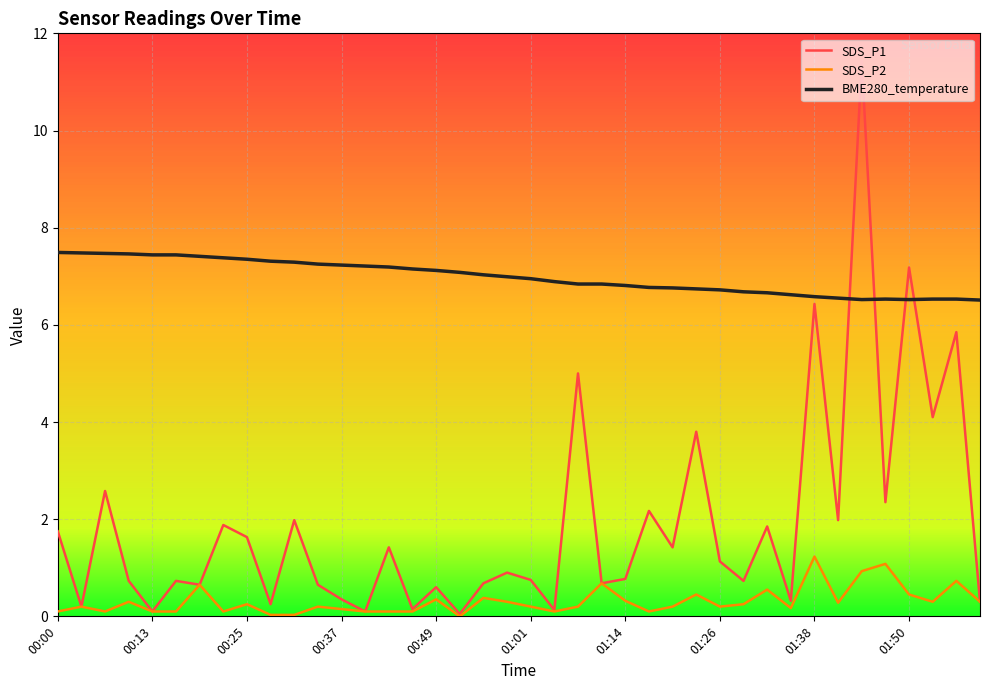

What is the lowest value of the BME280_temperature series?

6.5